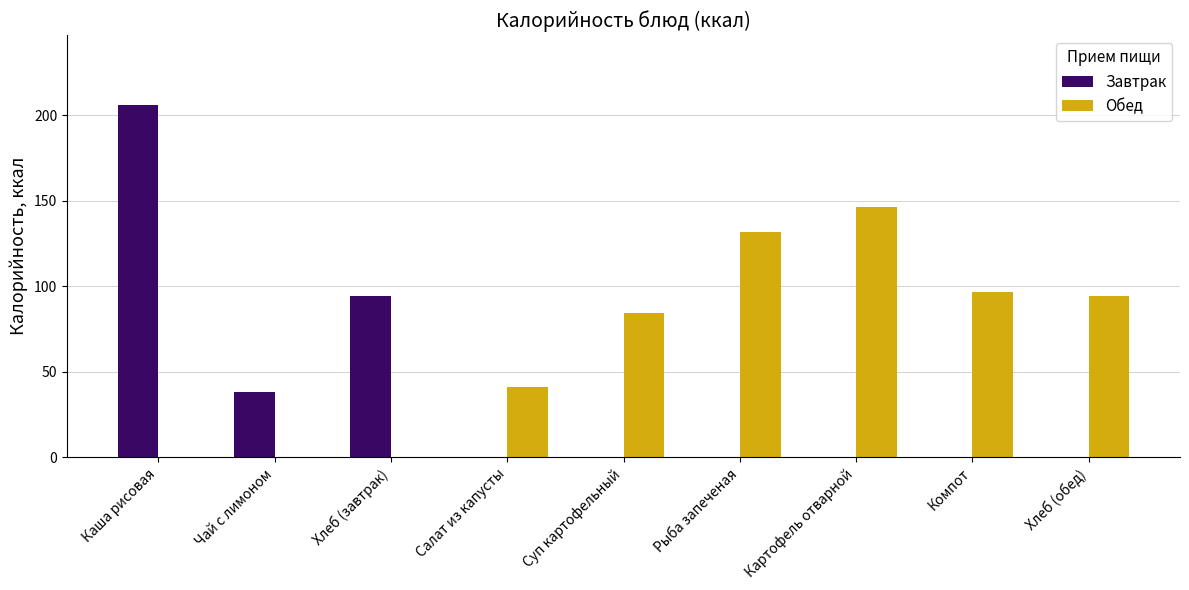

At which label does Завтрак reach its peak?

Каша рисовая